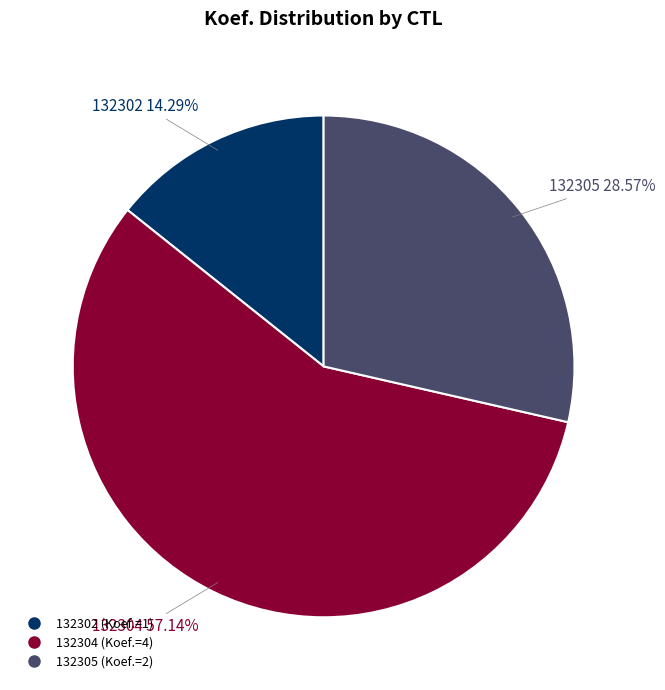

Is it true that 132304 is 57% of the pie?

True